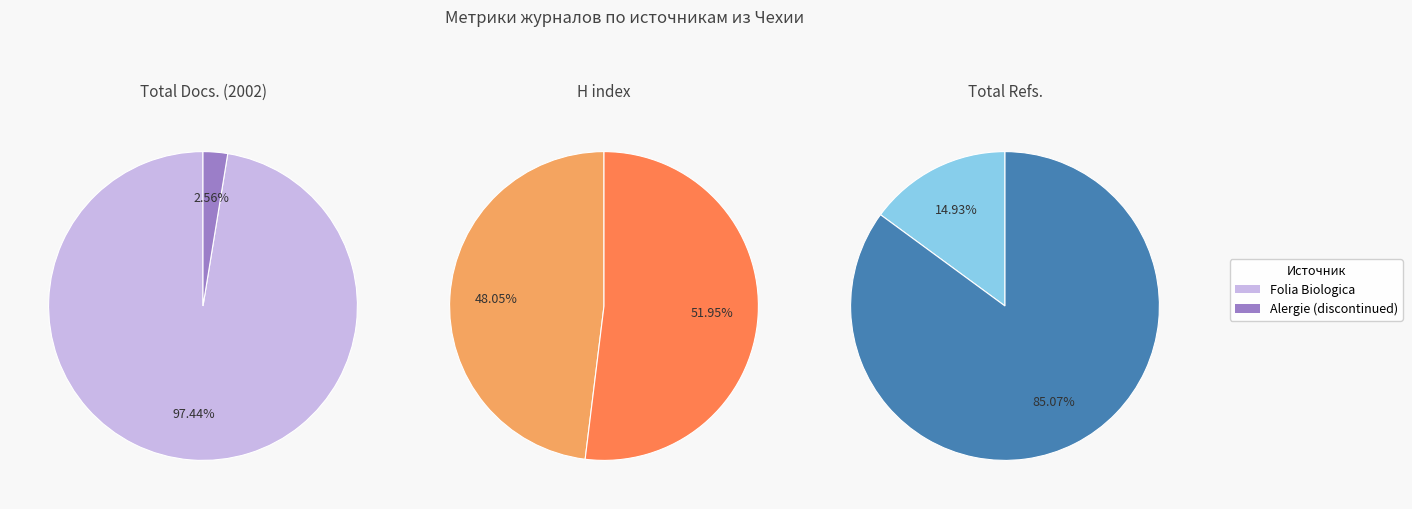

To the nearest percent, what is the difference between the largest and smallest slice percentages?

70%